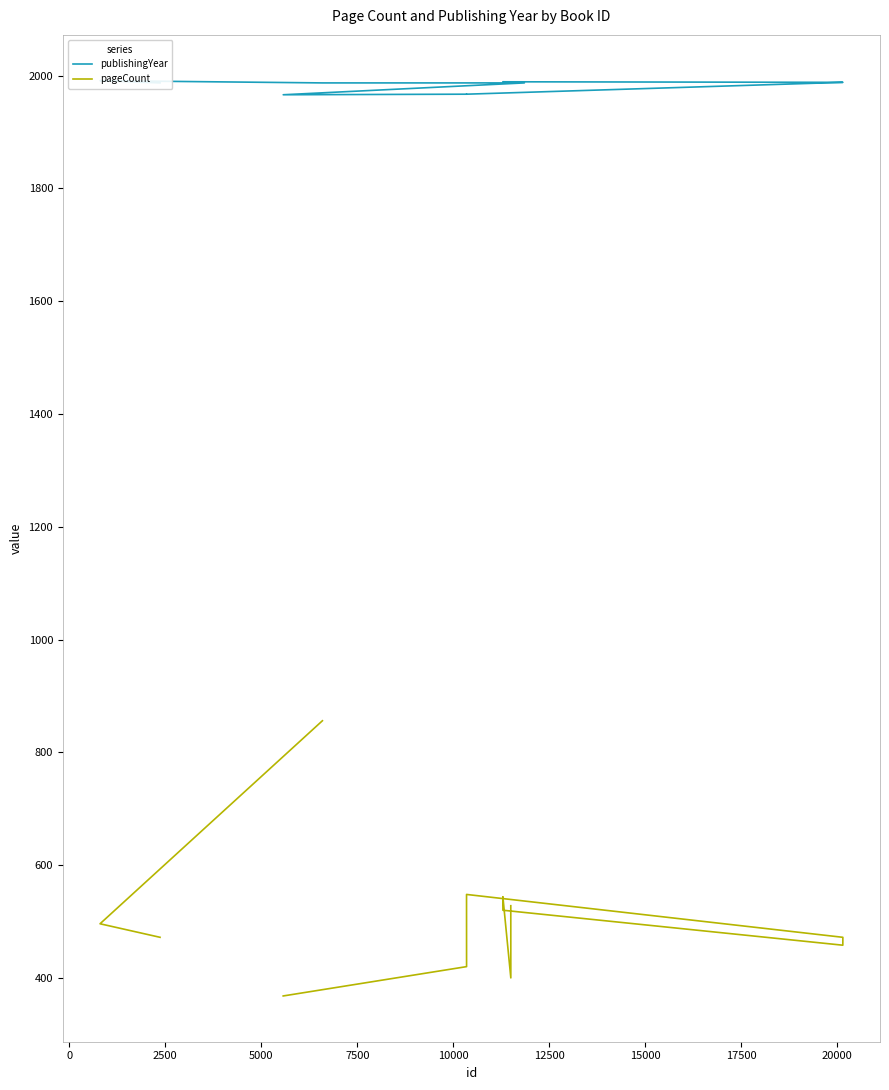

What is the average value of the publishingYear series?

1983.2